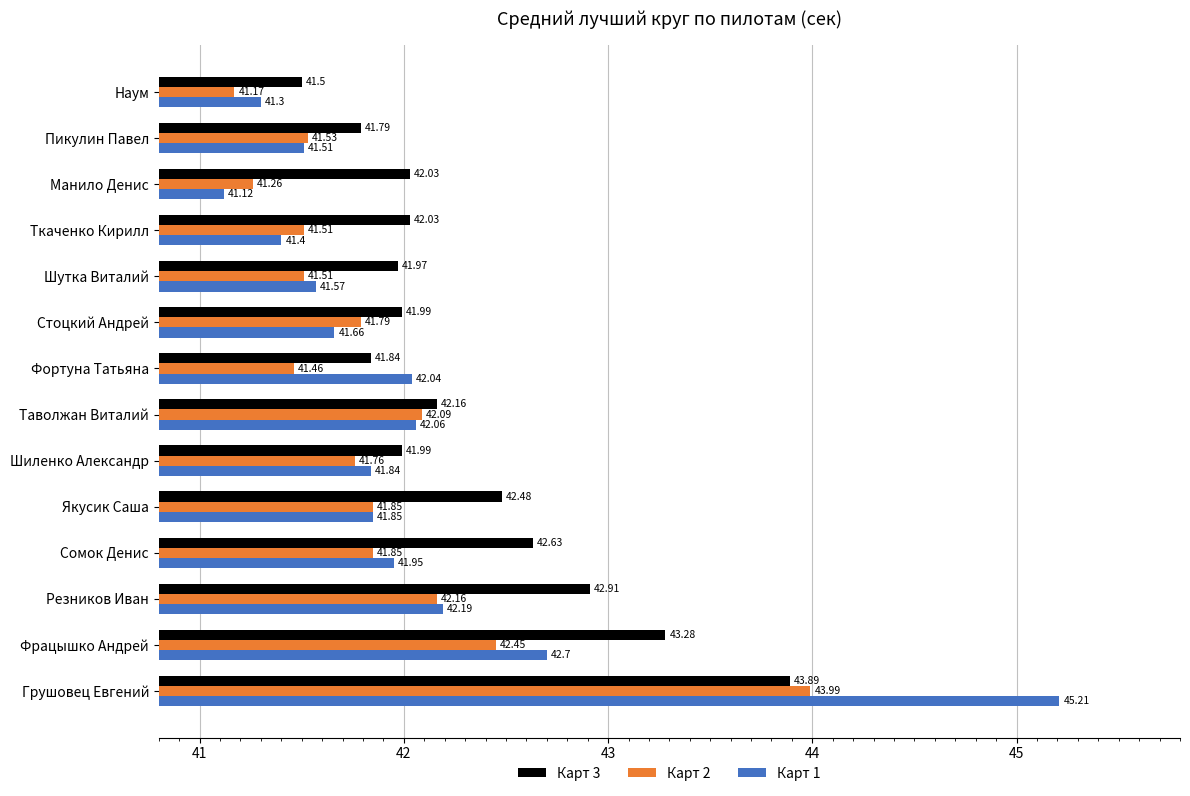

At which label is Карт 1 closest to 43?

Фрацышко Андрей